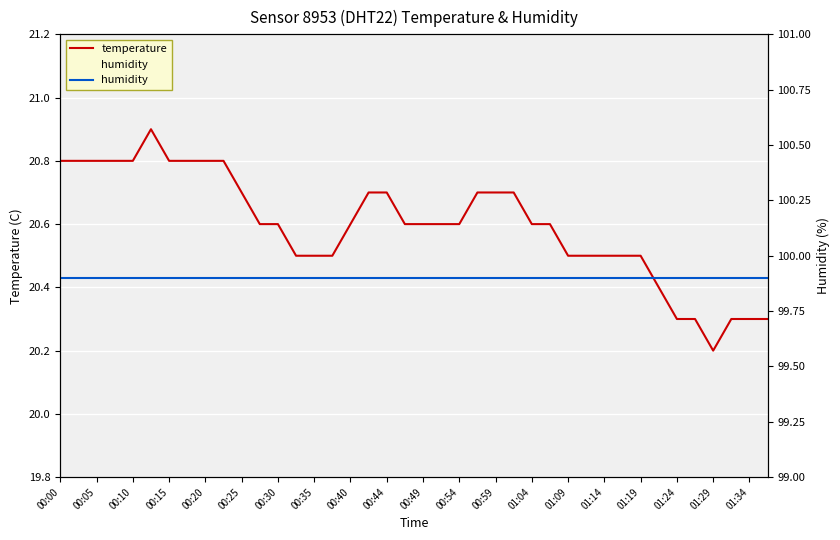

What is the maximum value for humidity?

99.9